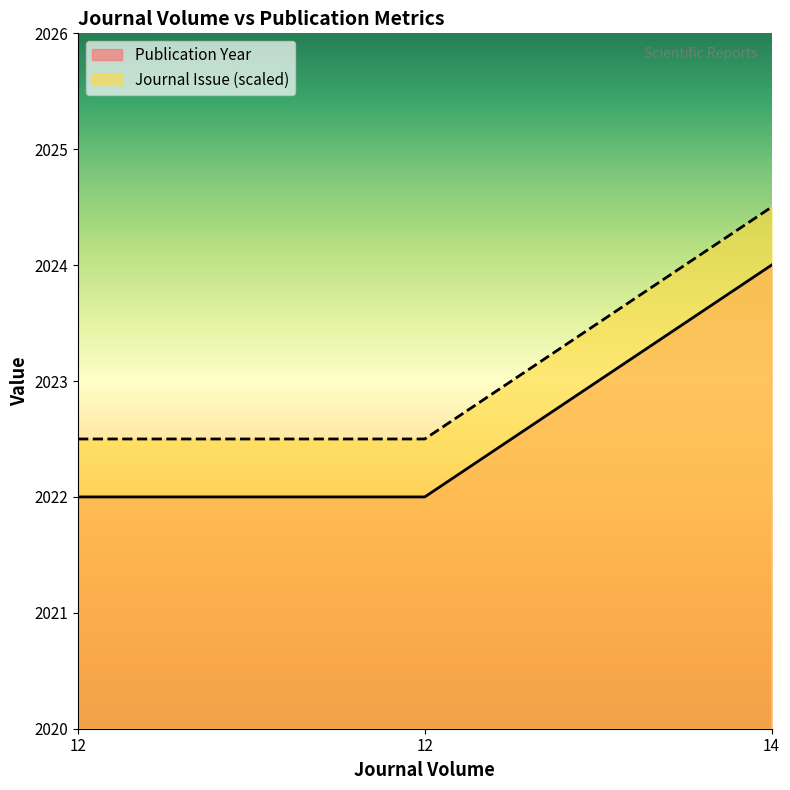

What is the greatest value displayed?

2024.5